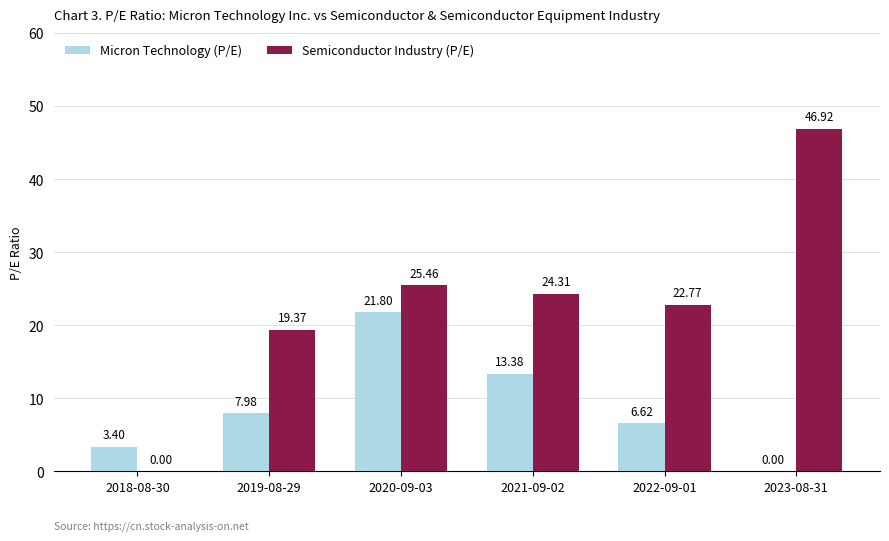

Count the number of data series in this chart.

2